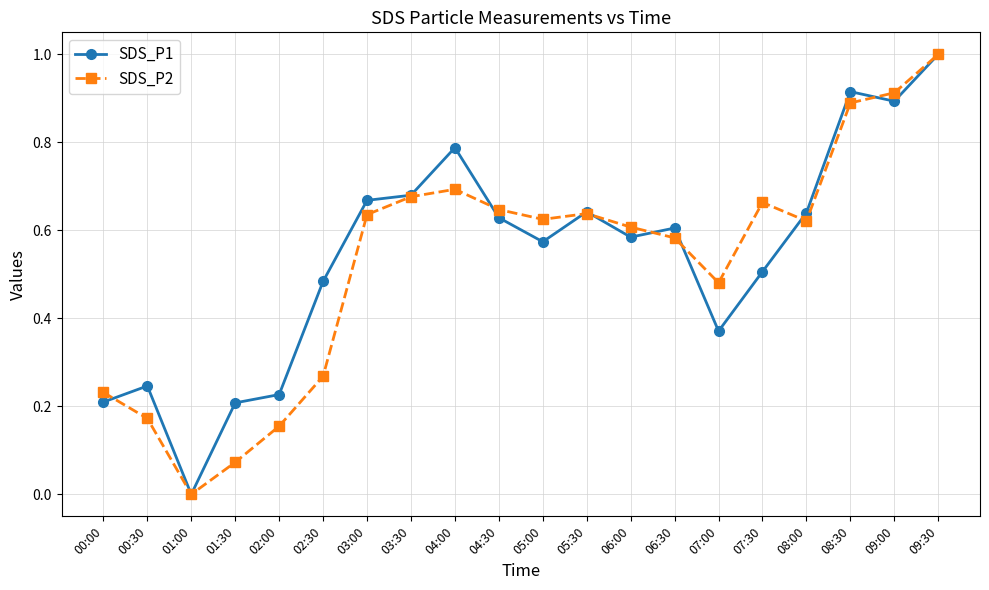

How many values in SDS_P2 are above zero?

19